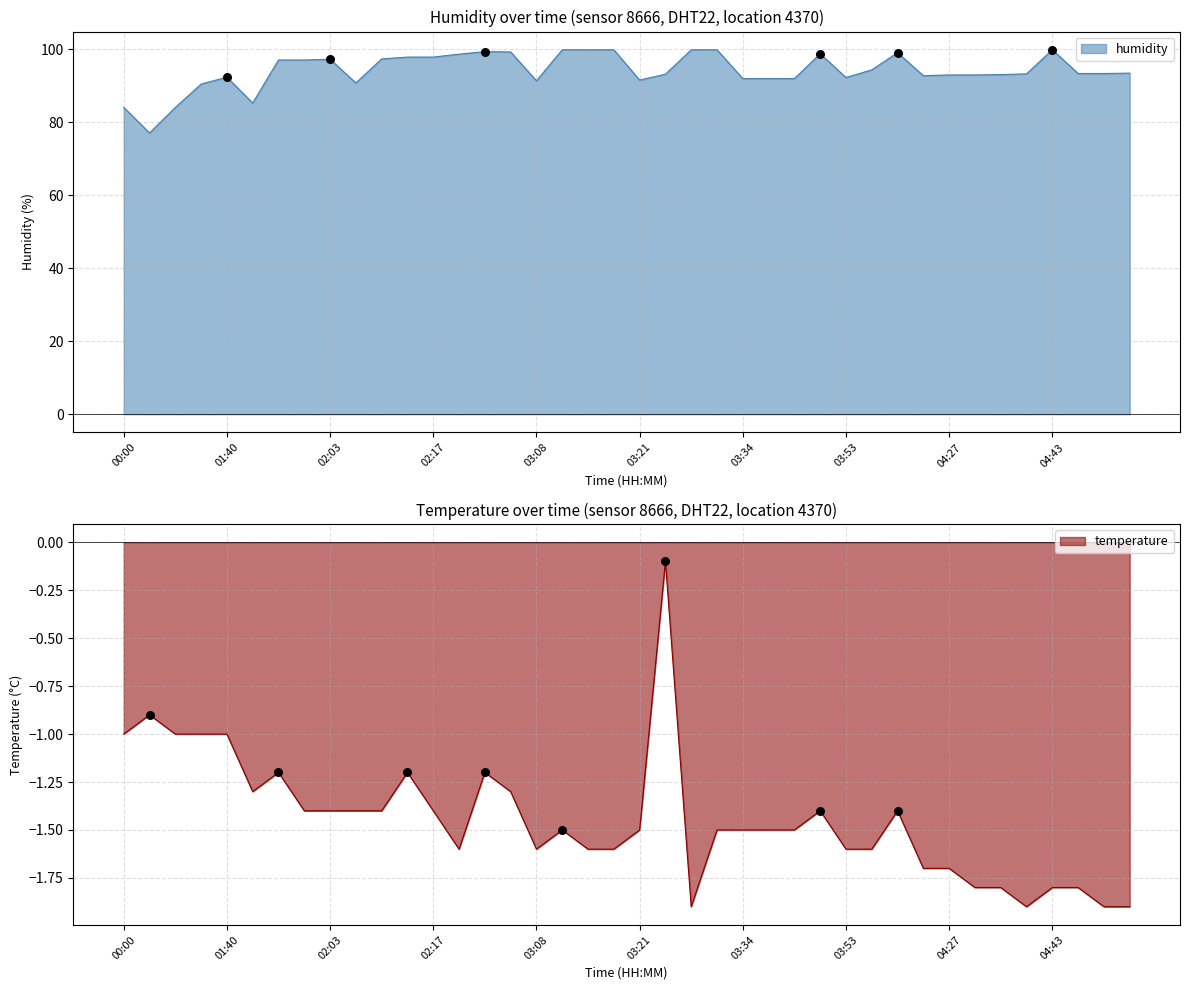

Is the value of humidity at 02:17 greater than the value of temperature at 02:03?

Yes